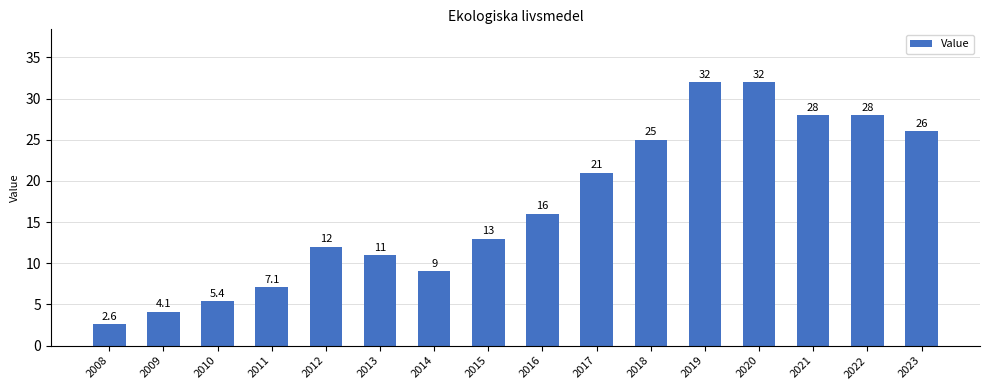

The value at 2018 is 25.0. True or false?

True